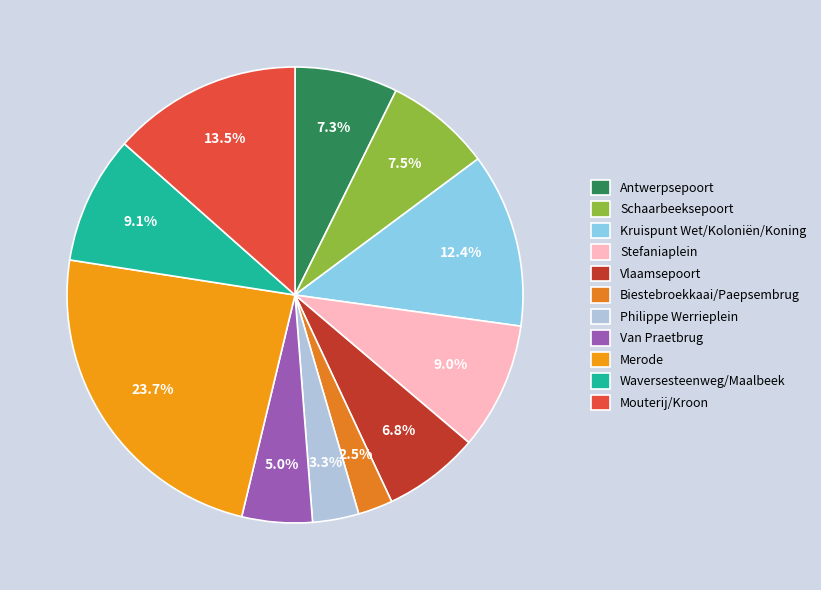

To the nearest percent, what portion does Stefaniaplein represent?

9%